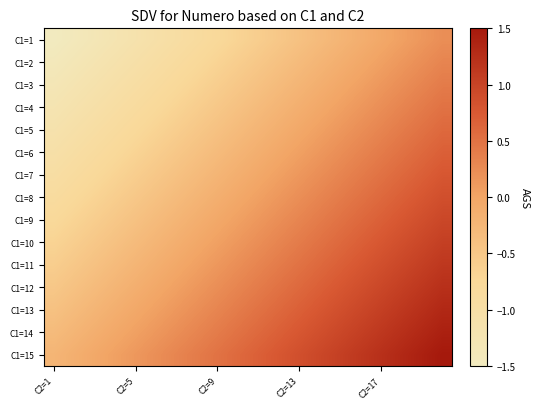

Which category has the highest value across all series?

19